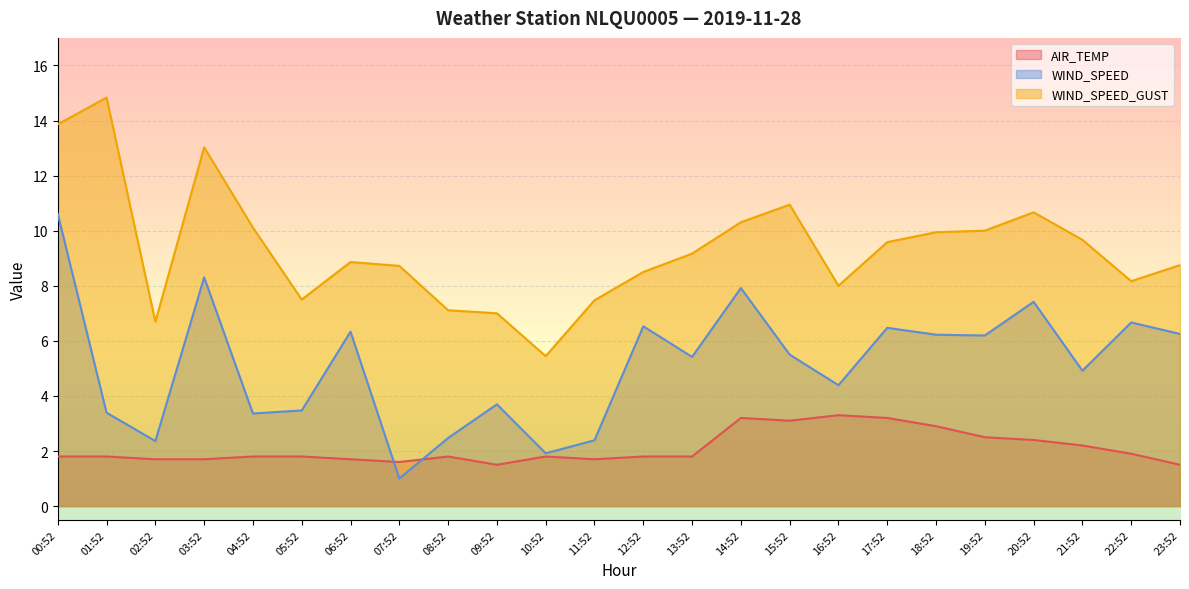

What is the difference between the maximum and minimum values in the WIND_SPEED series?

9.6